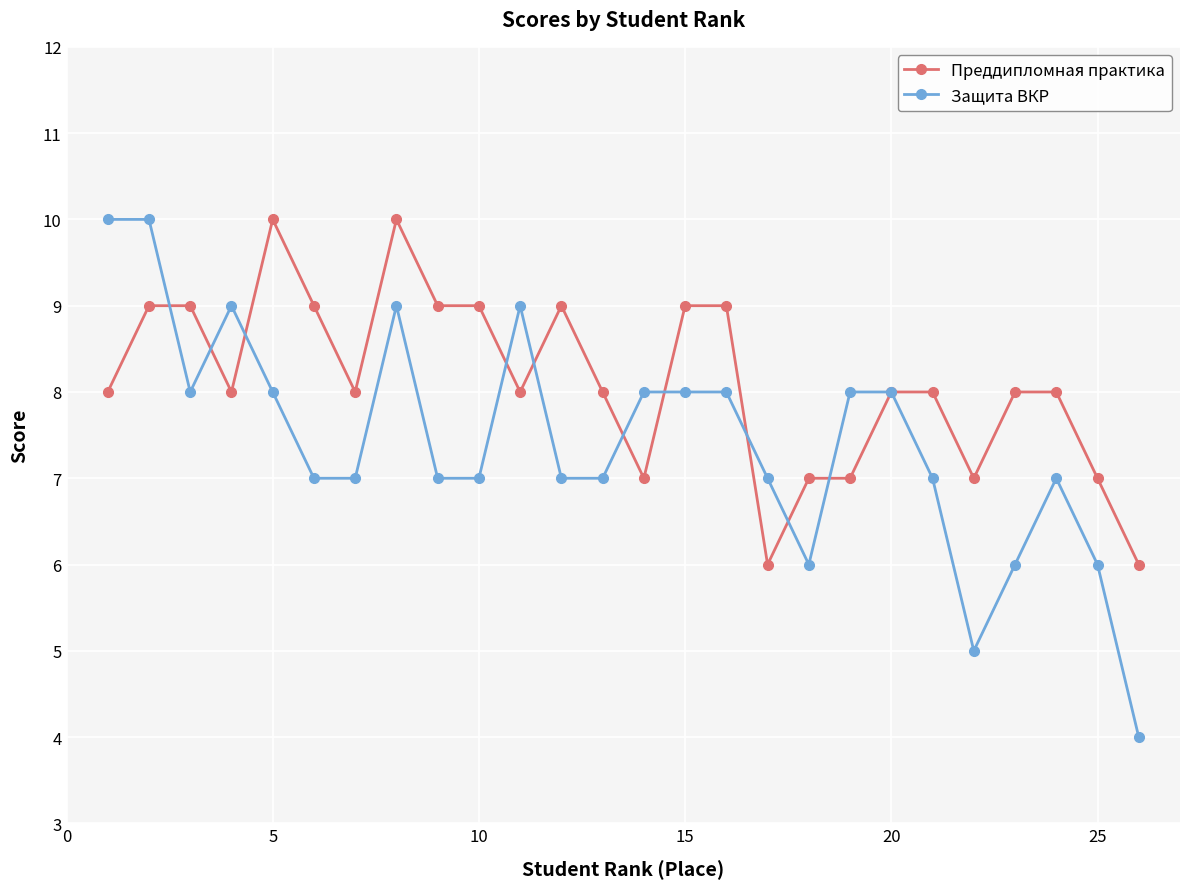

Count the Преддипломная практика values in the range 7 to 9.

22